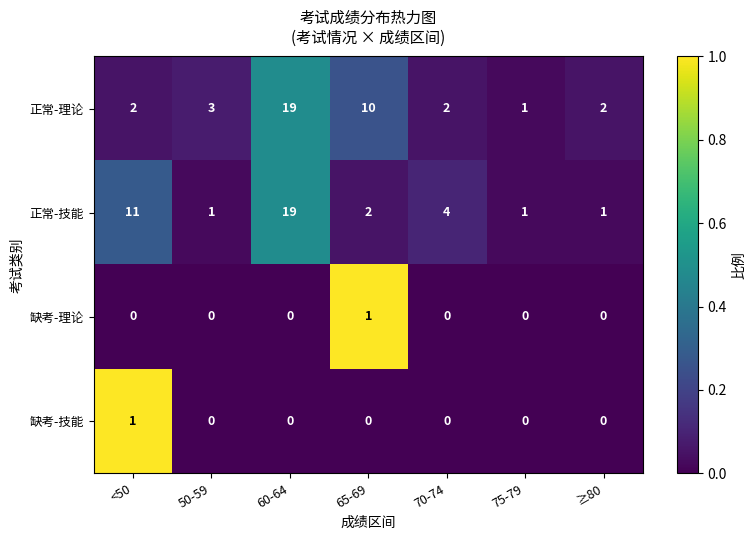

At 65-69, list the series in order from smallest to largest.

缺考-技能, 缺考-理论, 正常-技能, 正常-理论